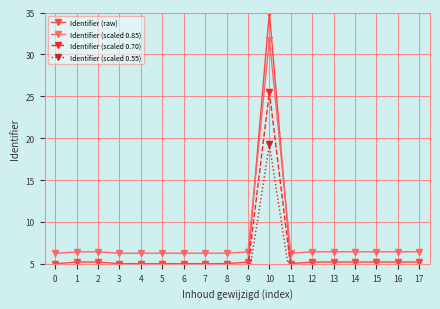

Rank the series by their average value, from highest to lowest.

Identifier (scaled 0.85), Identifier (raw), Identifier (scaled 0.70), Identifier (scaled 0.55)